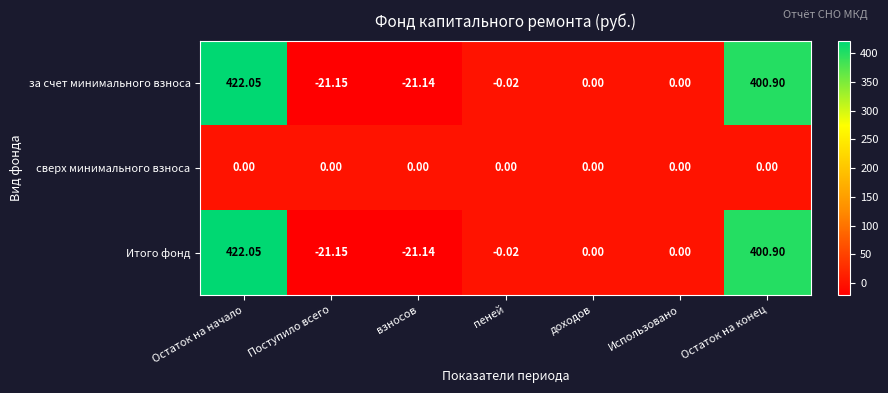

At which category is the sum across all series the highest?

Остаток на начало